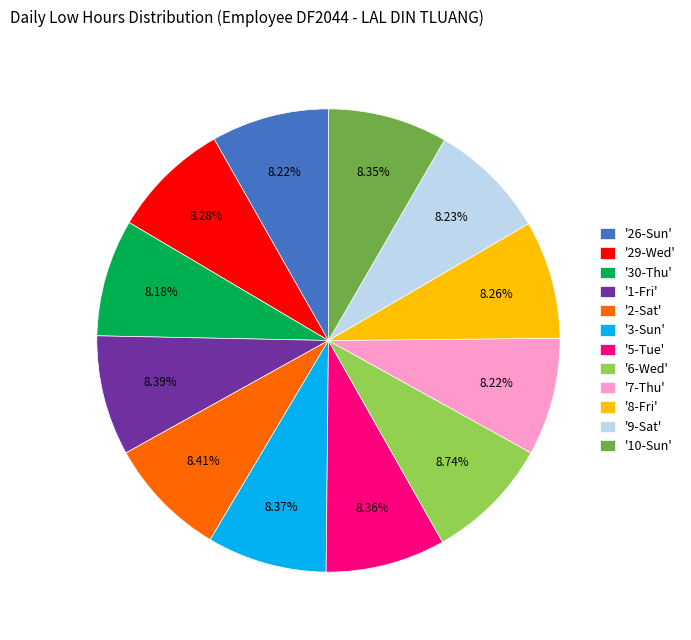

Count the number of slices in the pie.

12